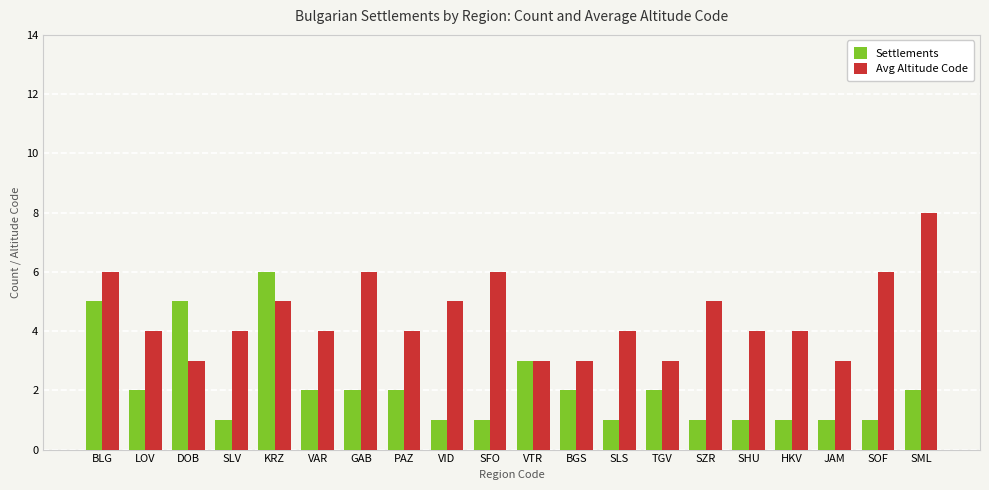

Reading left to right, extract all data points from this chart.

Settlements: 5	2	5	1	6	2	2	2	1	1	3	2	1	2	1	1	1	1	1	2
Avg Altitude Code: 6	4	3	4	5	4	6	4	5	6	3	3	4	3	5	4	4	3	6	8